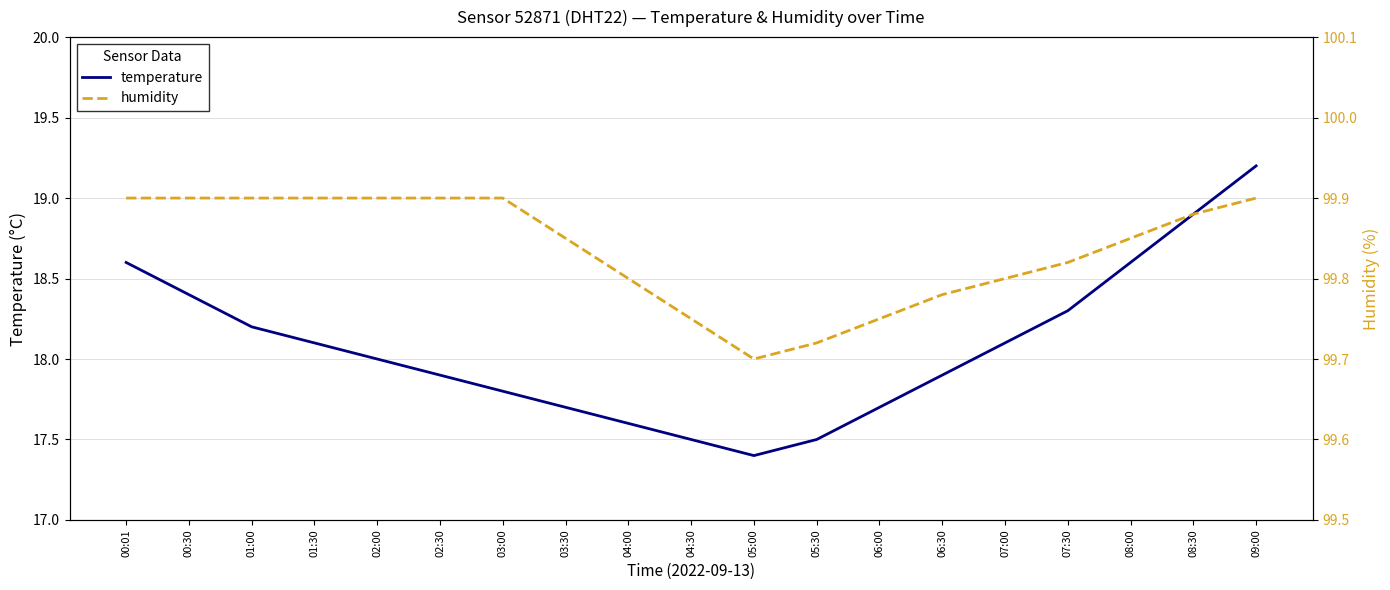

How many series are shown in this chart?

2